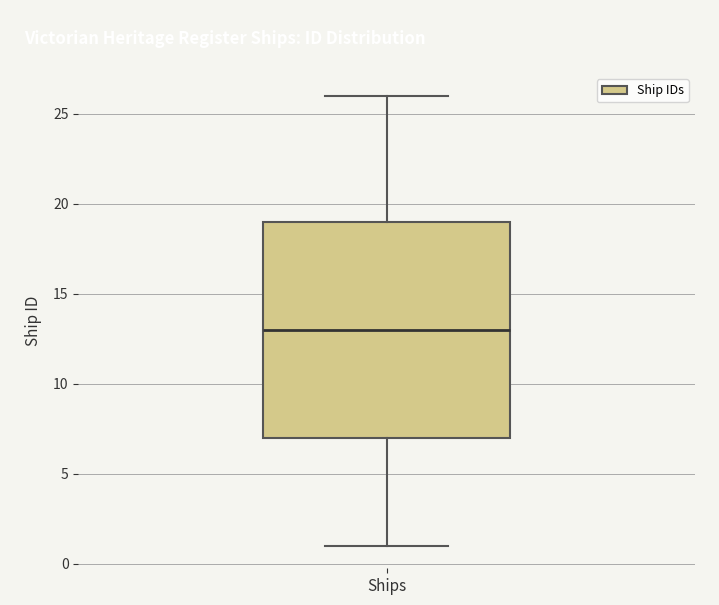

Read this box plot against the y-axis: the position of the median line, the range covered by the box, and the ends of both whiskers. The values are not printed on the chart, so give them approximately, as read against the axis.

median 13, box 7 to 19, whiskers 1 to 26